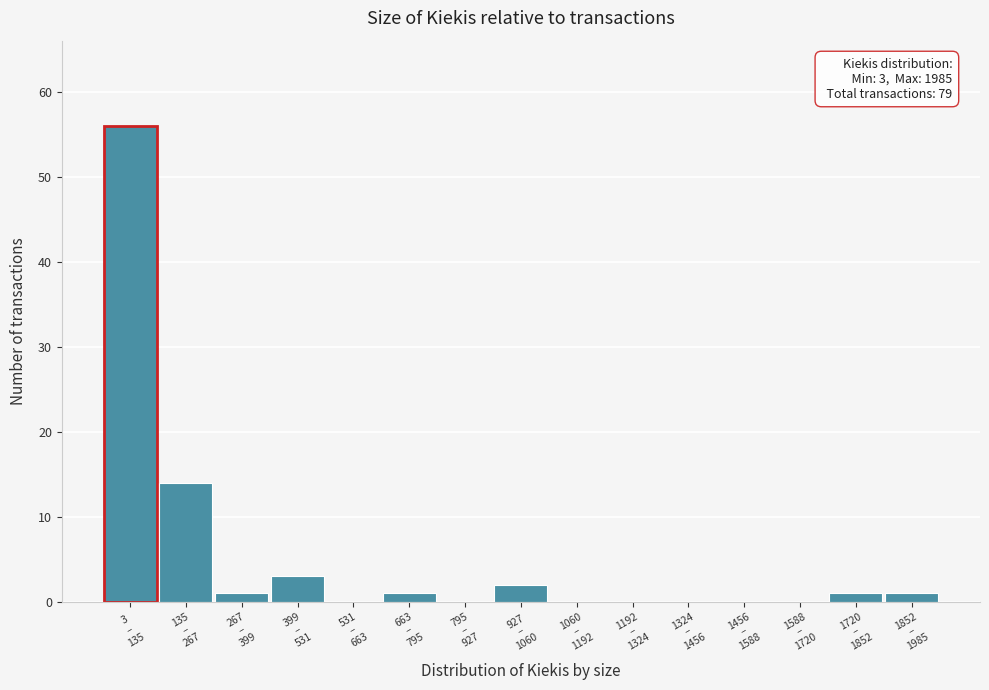

What is the greatest value displayed?

56